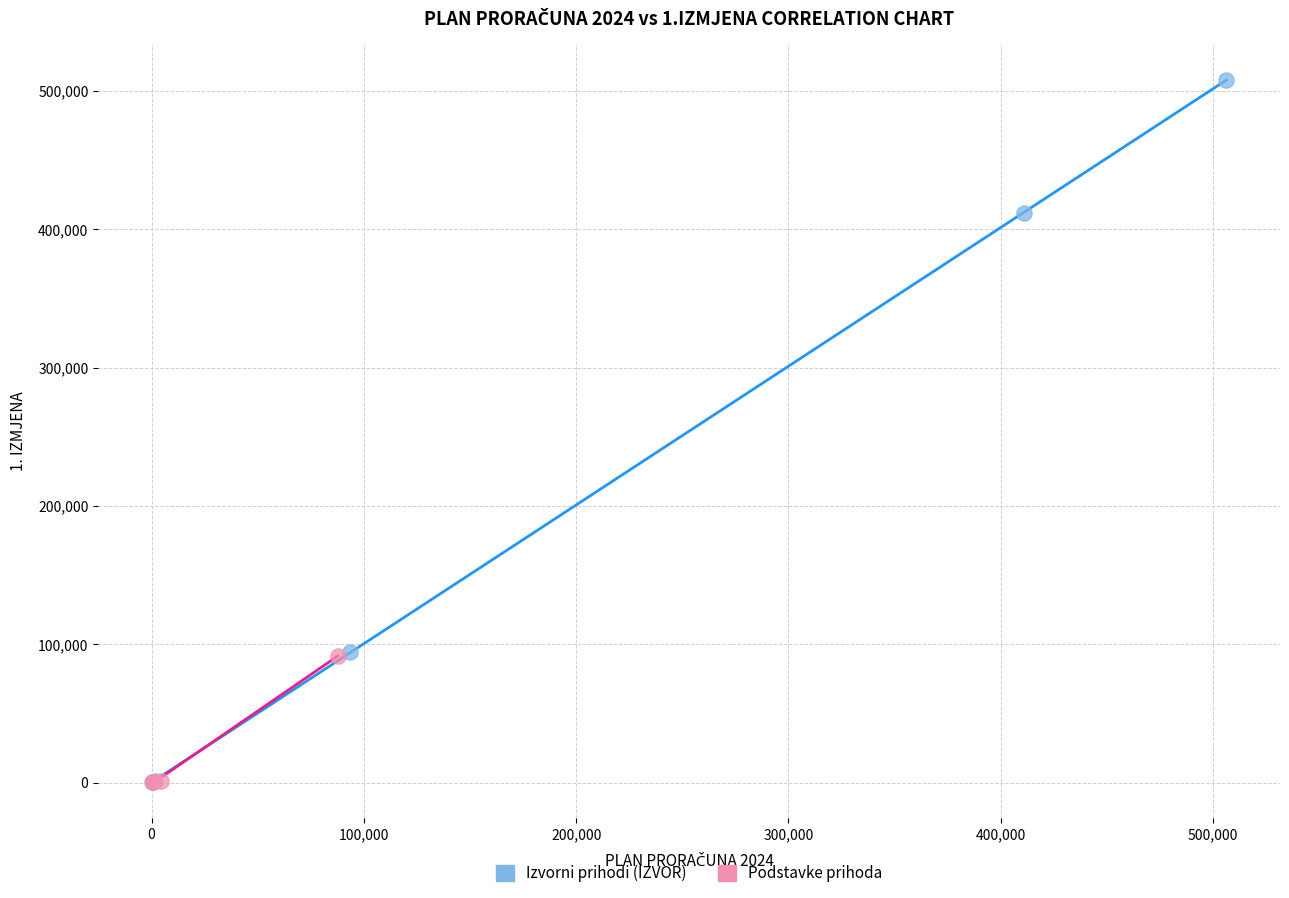

Which series contains the highest Y value?

Izvorni prihodi (IZVOR)